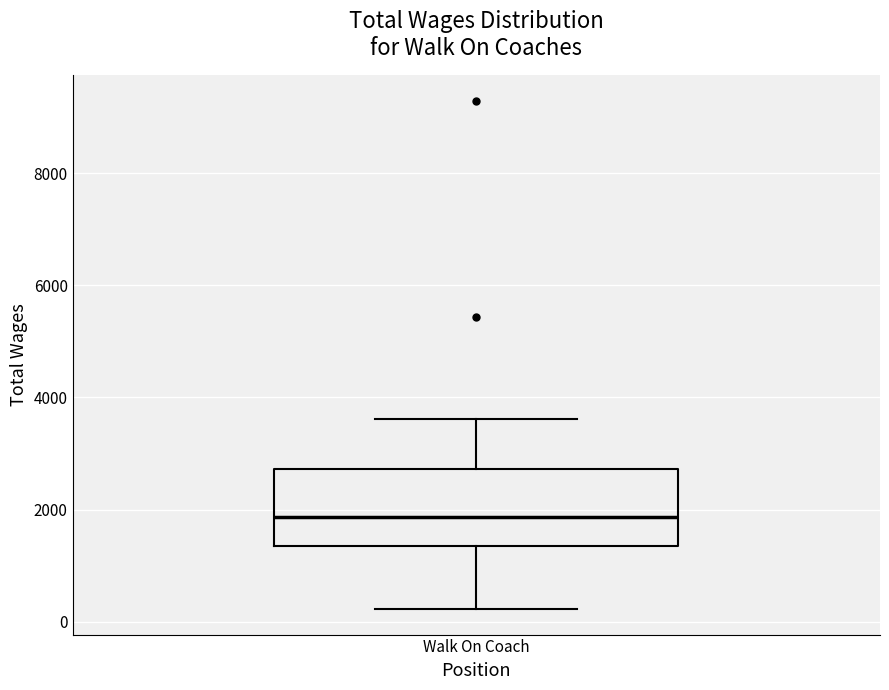

Read this box plot against the y-axis: the position of the median line, the range covered by the box, and the ends of both whiskers. The values are not printed on the chart, so give them approximately, as read against the axis.

median 1800, box 1400 to 2800, whiskers 200 to 3600